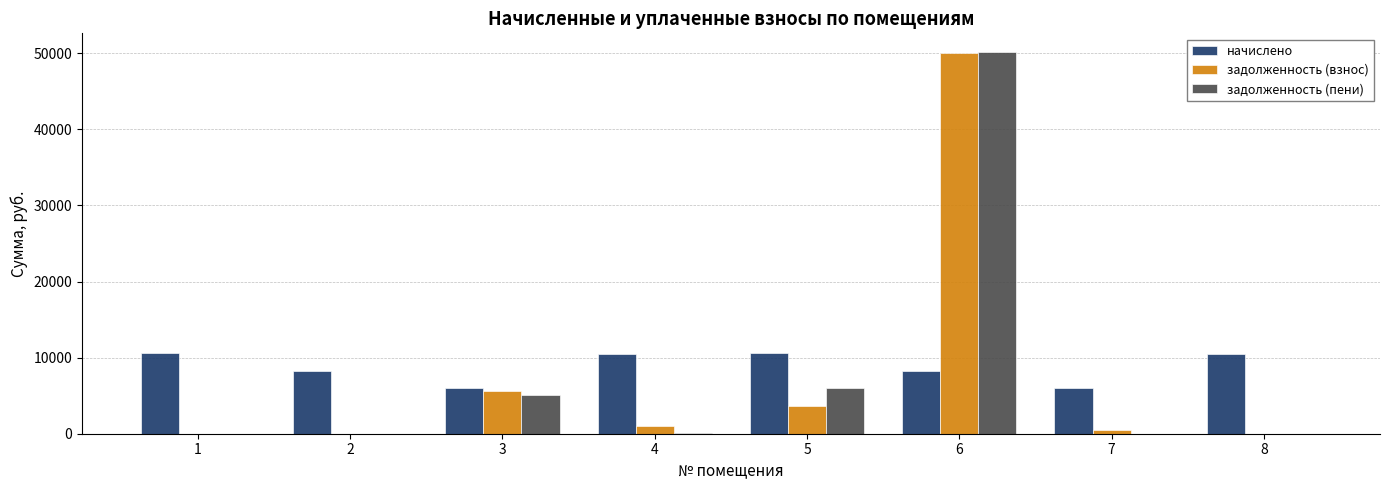

The value of начислено at 5 is 18701.2. True or false?

False